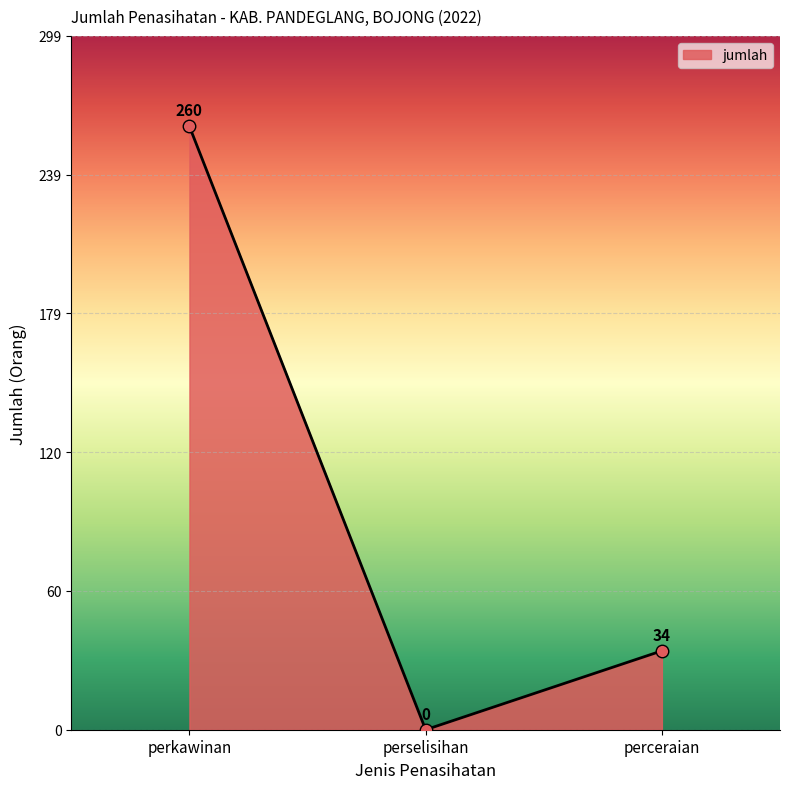

True or false: the data shows 0 at perselisihan.

True